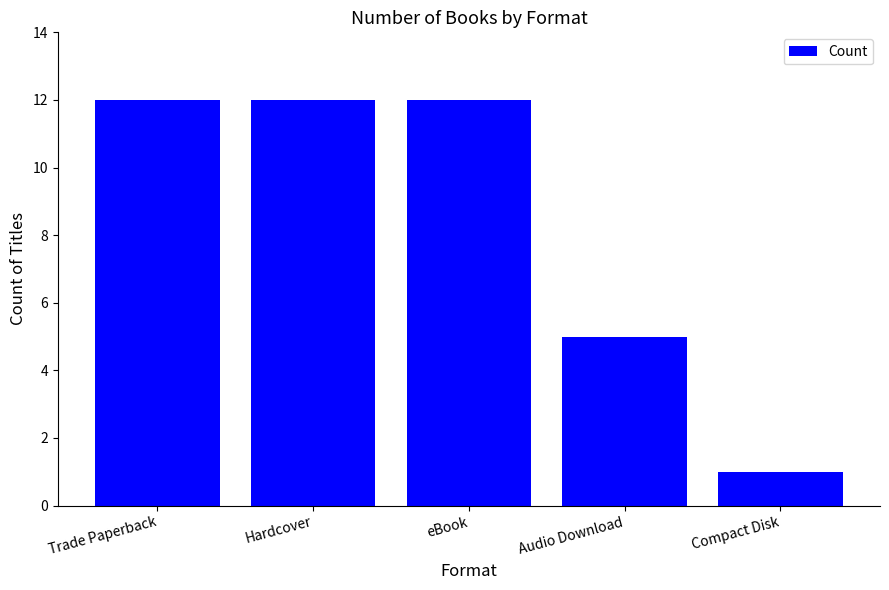

True or false: the data shows 12 at Trade Paperback.

True